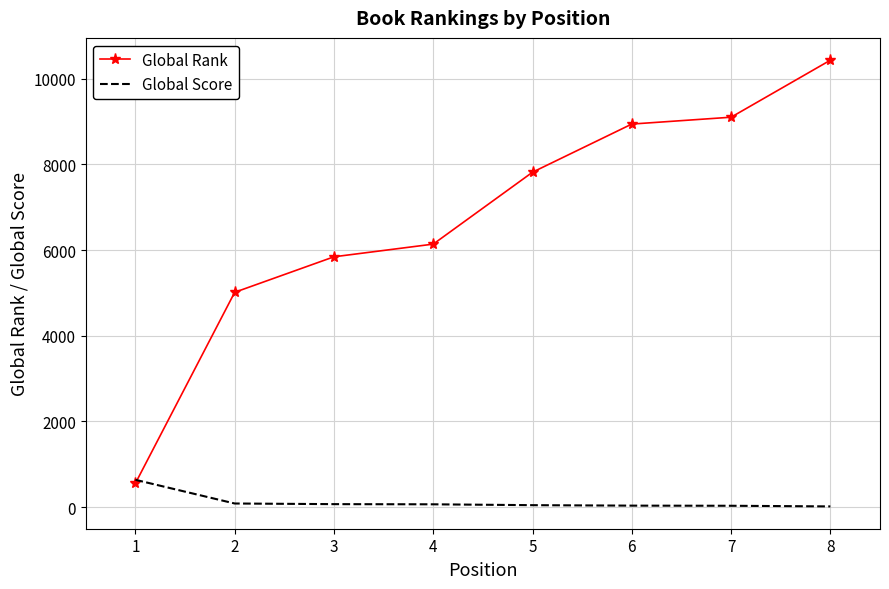

List the series in order of their peak value, lowest first.

Global Score, Global Rank